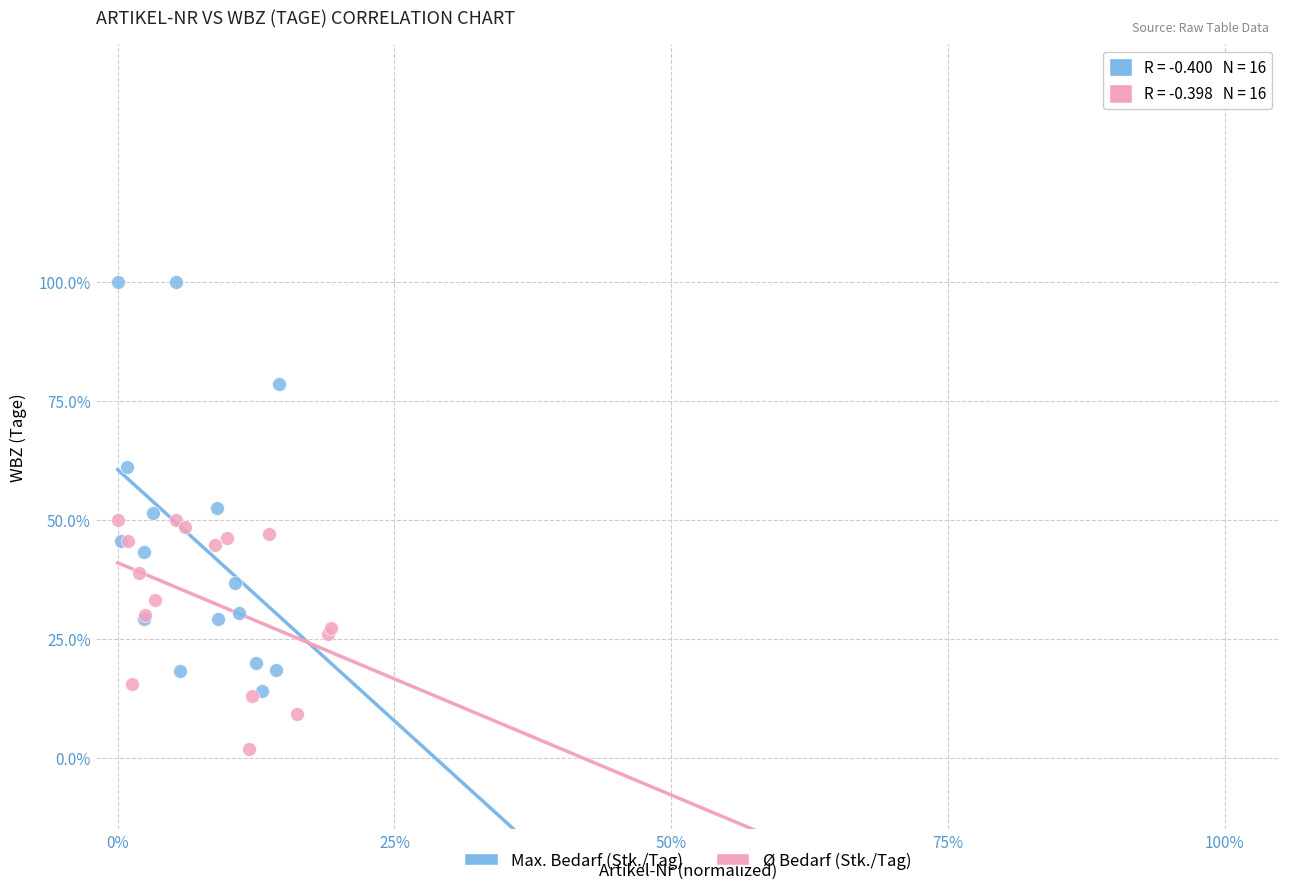

Which series has the largest Y range (max minus min)?

Max. Bedarf (Stk./Tag)